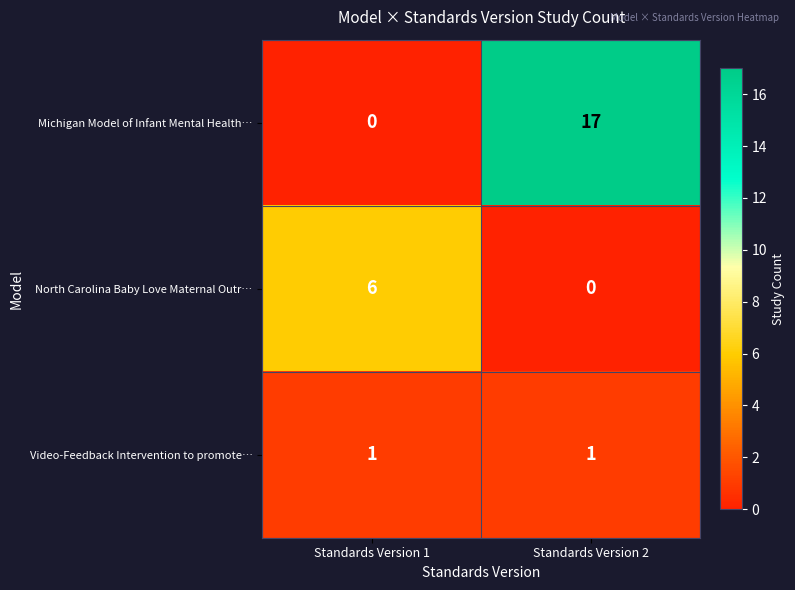

Which series has the widest spread of values?

Michigan Model of Infant Mental Health…